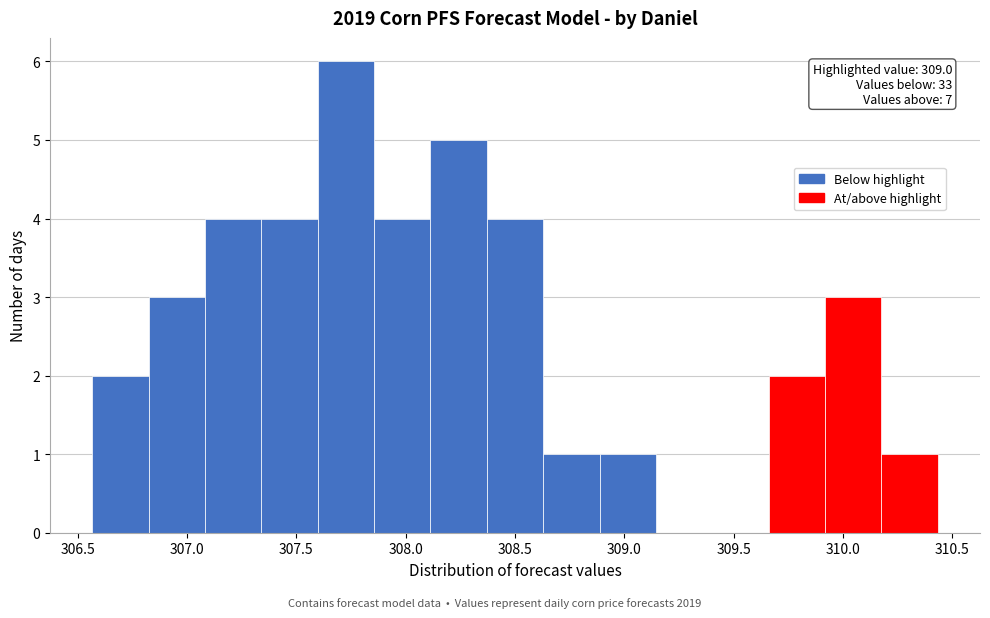

Over which range of the x-axis is the bar tallest?

307.60 to 307.85